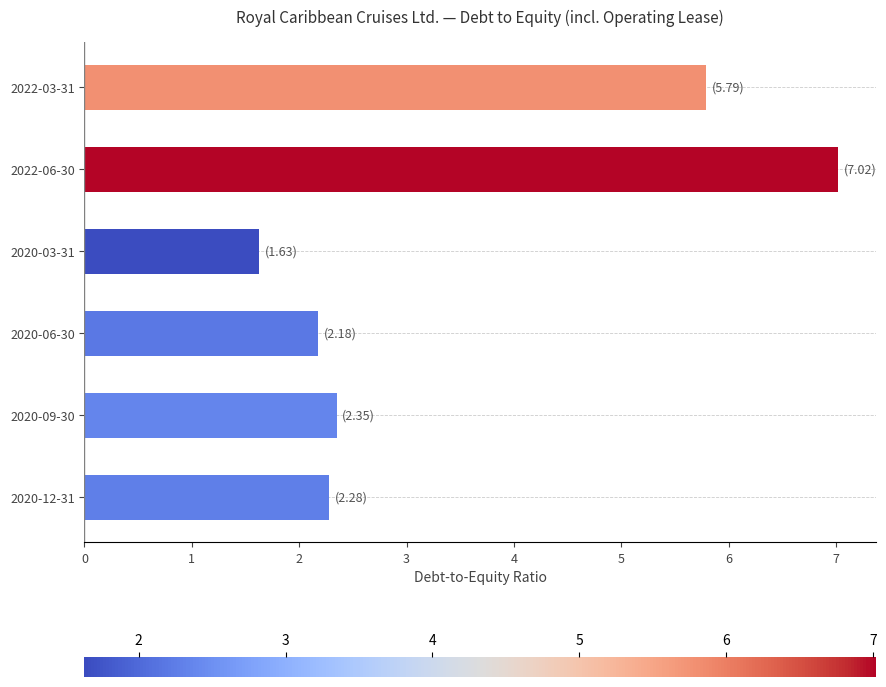

What is the difference between the maximum and minimum values?

5.4